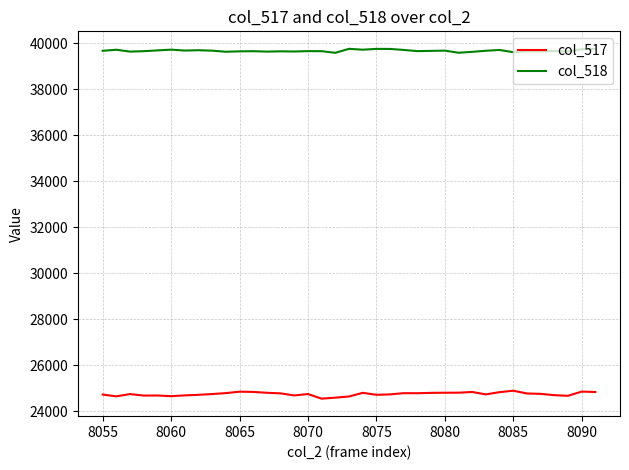

What is the minimum value shown in the chart?

24541